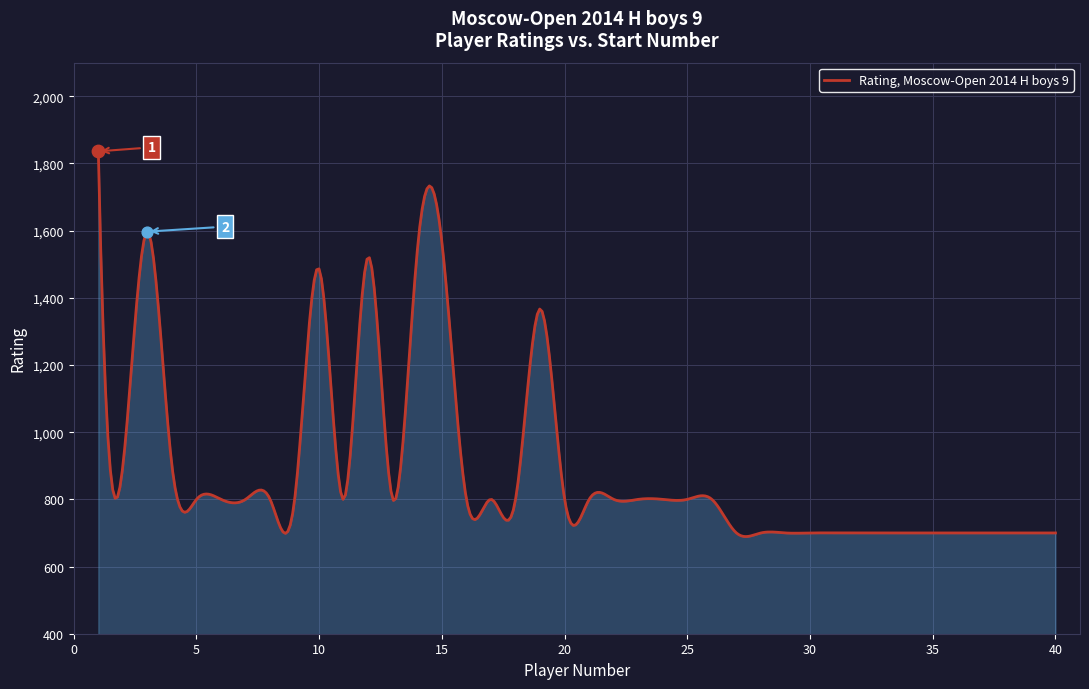

Approximately how many times larger is the value at 21 compared to 4?

0.9